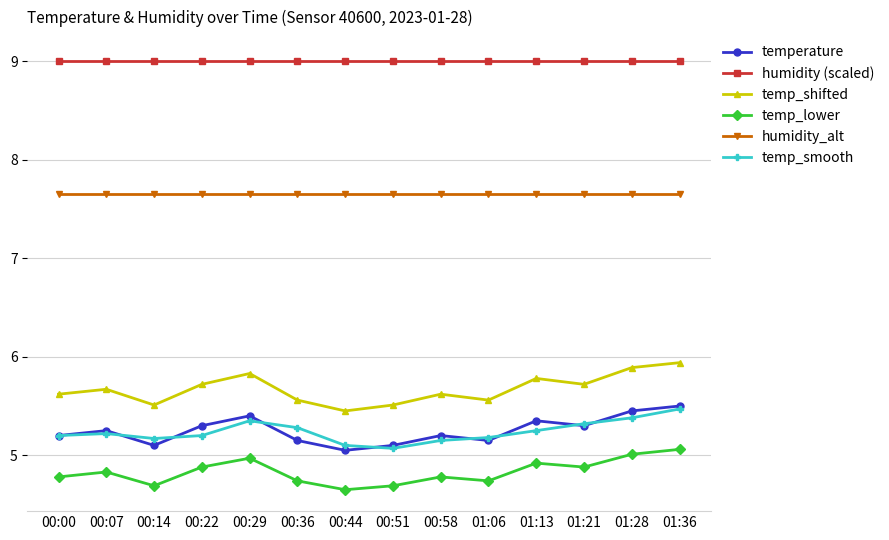

What is the label of the 7th point from the left?

00:44